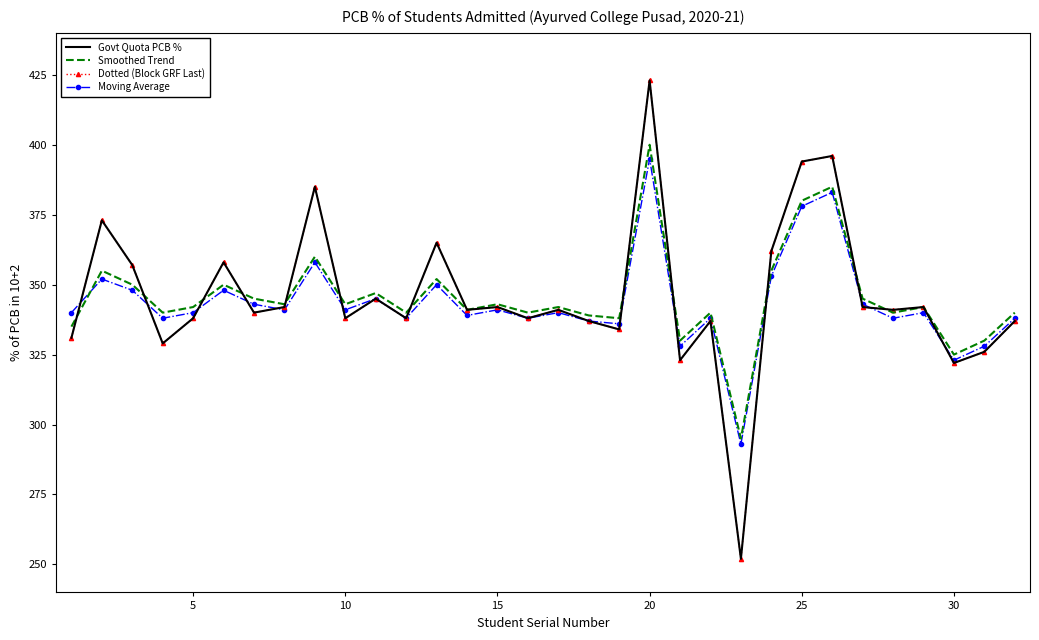

How many interior local valleys does the Govt Quota PCB % series have?

11